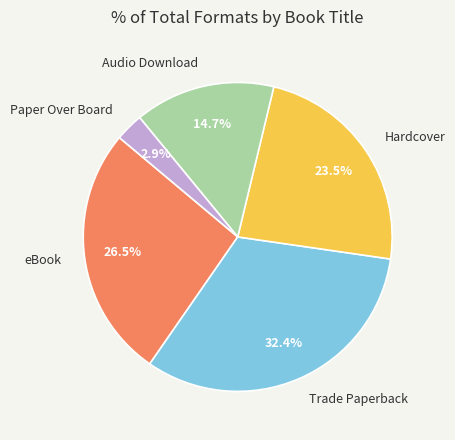

Is the sum of Audio Download and Hardcover greater than half?

No